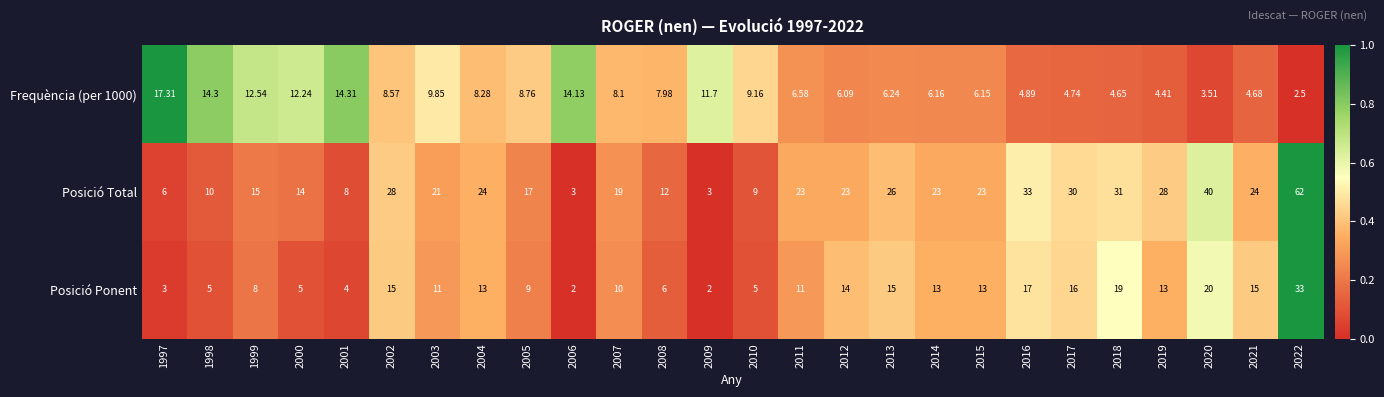

Which series has the largest total across all categories?

Posició Total